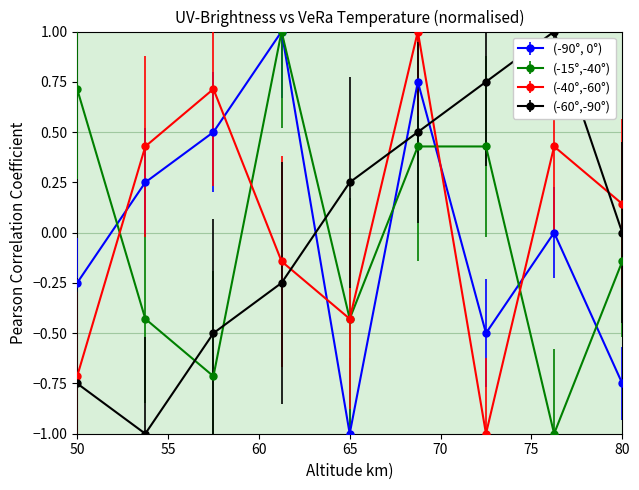

How many interior local peaks does the (-90°, 0°) series have?

3